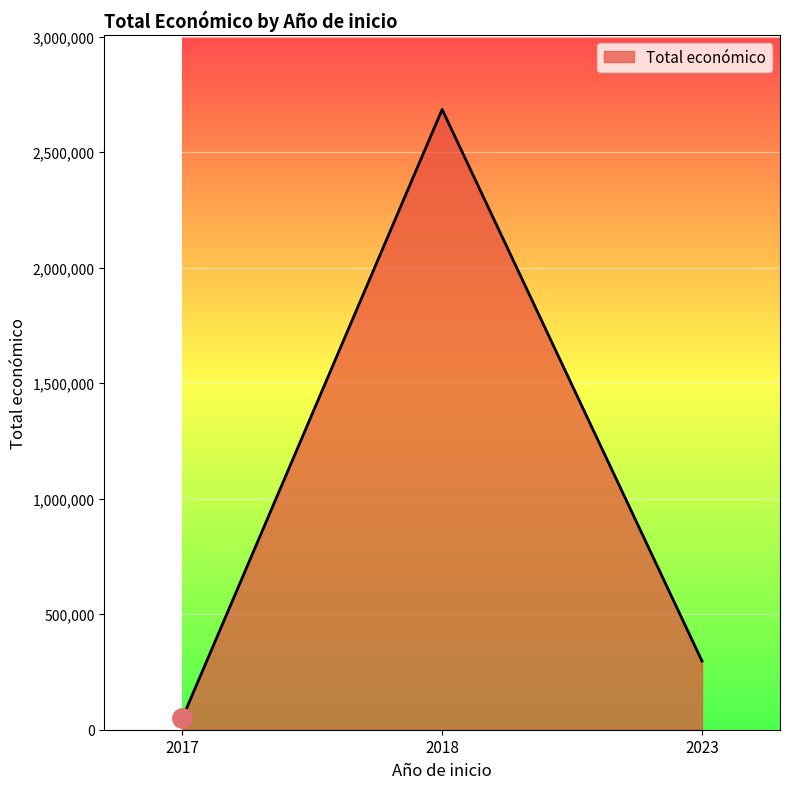

Read the value at 2018.

2685474